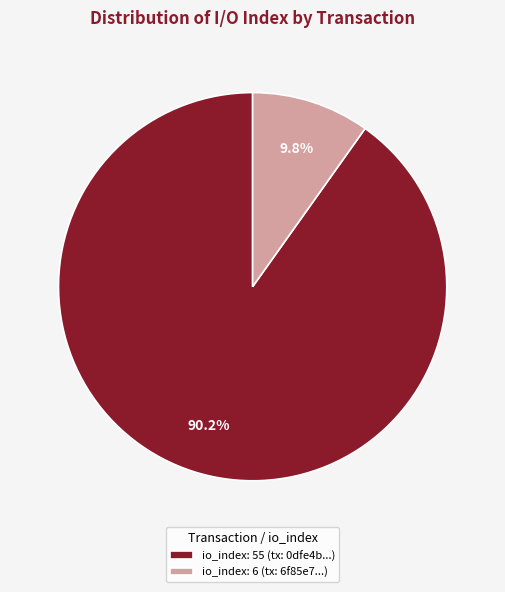

Do io_index: 6 (tx: 6f85e7...) and io_index: 55 (tx: 0dfe4b...) together represent more than half of the pie?

Yes